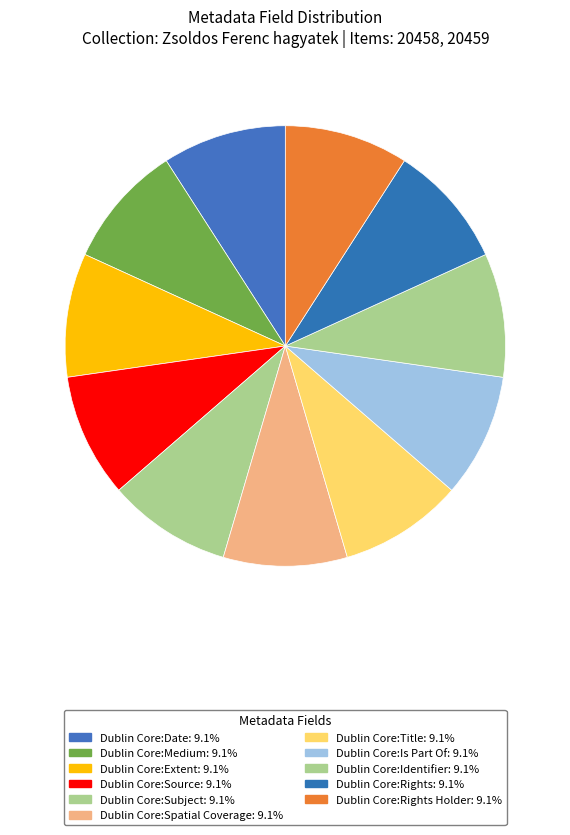

Count the number of slices in the pie.

11